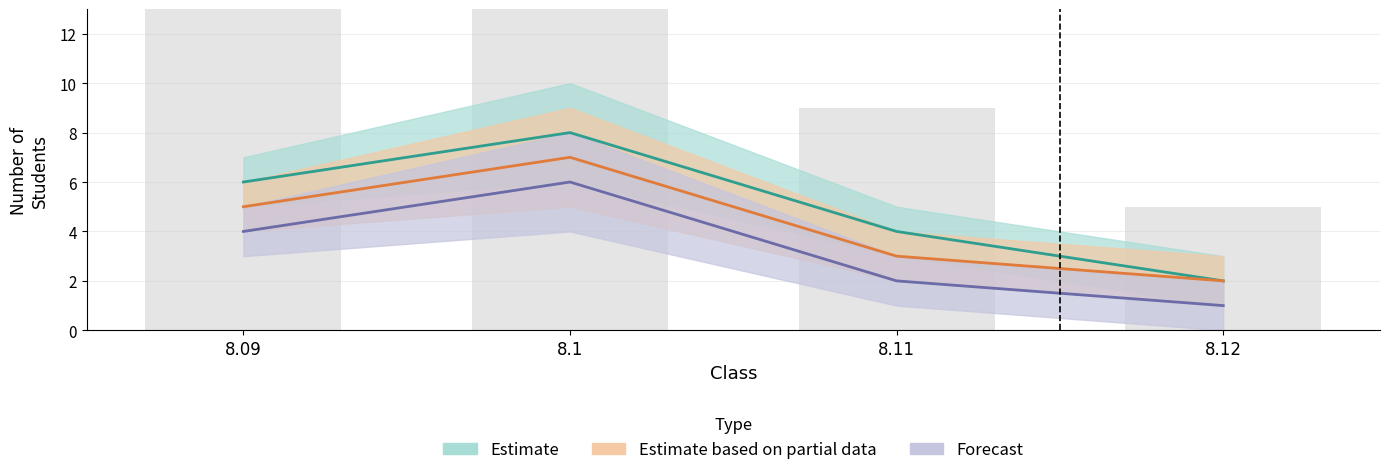

Count the number of categories in the chart.

4